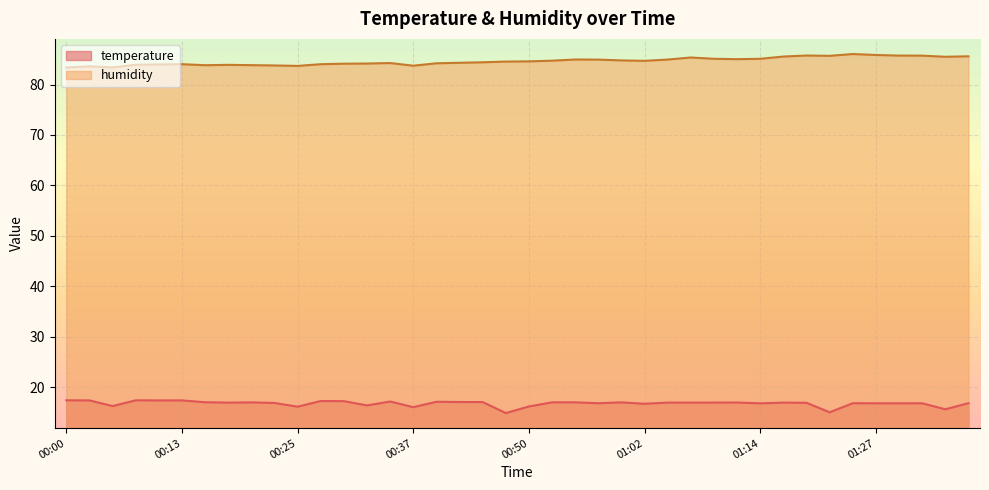

What is the difference between the maximum and minimum values in the temperature series?

2.5